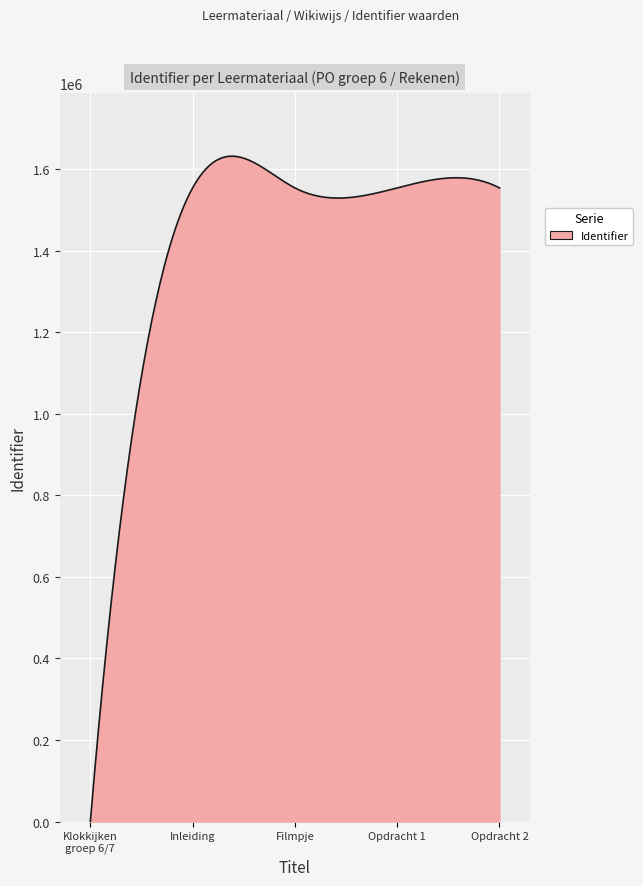

What is the maximum value shown in the chart?

1631696.1